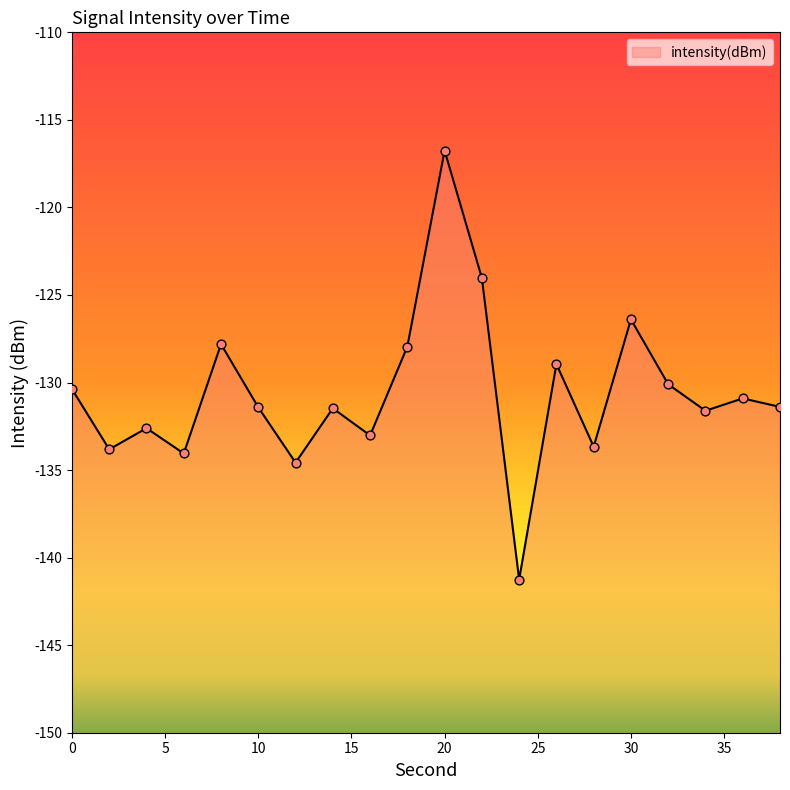

What is the change in value from 2 to 16?

+0.8